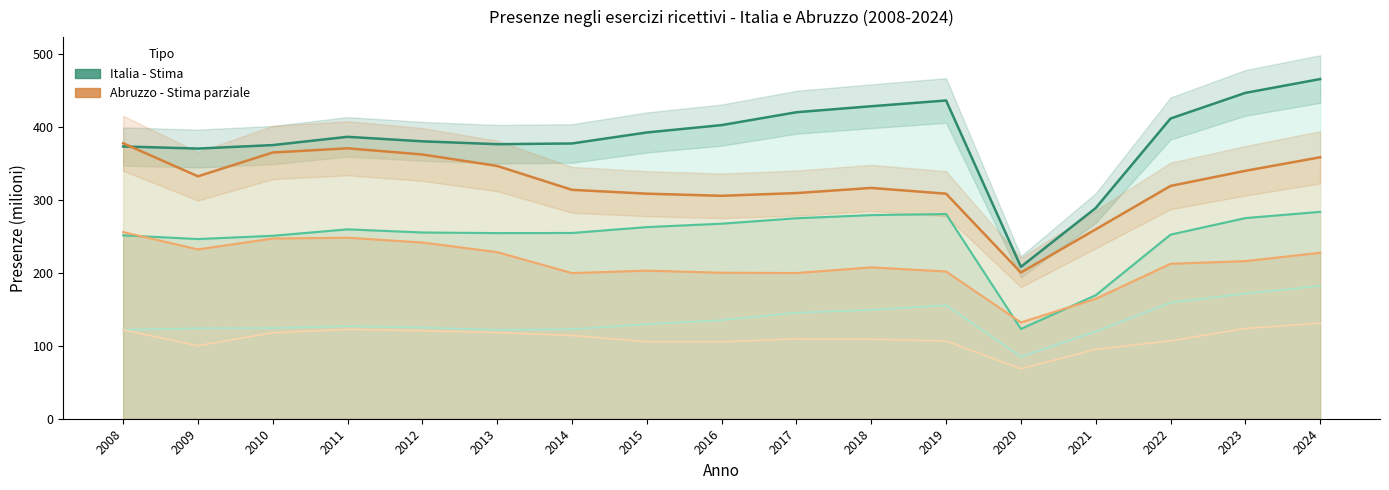

Reading right to left, extract all data points from this chart.

Totale esercizi ricettivi - Italia: 466.2	447.2	412.0	289.2	208.4	436.7	428.8	420.6	403.0	392.9	377.8	376.8	380.7	386.9	375.5	370.8	373.7
Esercizi alberghieri - Italia: 283.9	275.4	252.7	169.5	123.3	280.9	279.5	275.1	267.7	263.0	254.9	254.8	255.6	259.9	251.1	246.6	251.7
Esercizi extra-alberghieri - Italia: 182.2	171.8	159.3	119.6	85.2	155.8	149.4	145.5	135.3	129.9	122.8	122.0	125.1	127.0	124.4	124.1	122.0
Totale esercizi ricettivi - Abruzzo (×50): 358.8	340.2	319.5	259.9	200.6	308.8	316.8	309.7	306.0	308.9	314.1	346.9	362.6	371.1	365.3	332.7	378.0
Esercizi alberghieri - Abruzzo (×50): 227.8	216.3	212.7	164.6	132.2	202.1	207.7	199.9	200.4	203.2	199.9	228.7	241.8	248.5	247.4	232.4	256.1
Esercizi extra-alberghieri - Abruzzo (×50): 131.0	123.9	106.8	95.3	68.5	106.7	109.0	109.7	105.6	105.6	114.2	118.2	120.8	122.7	118.0	100.3	121.9